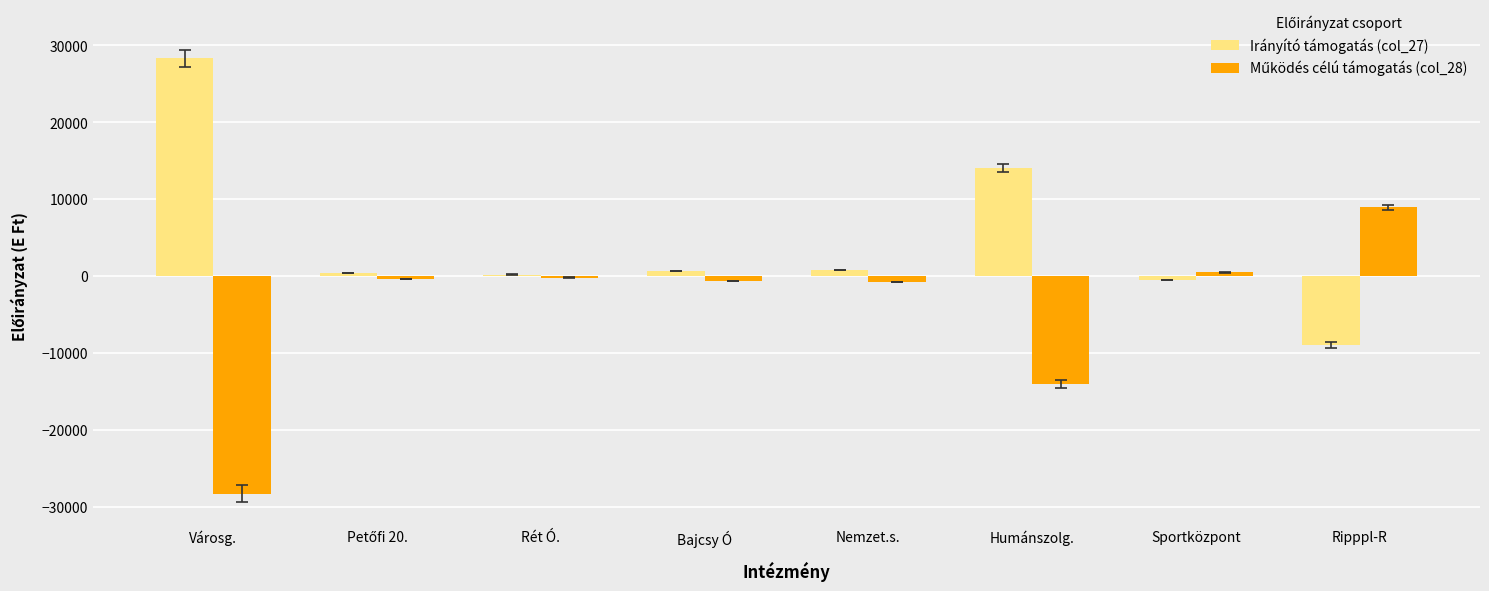

How many bars are there in total?

16